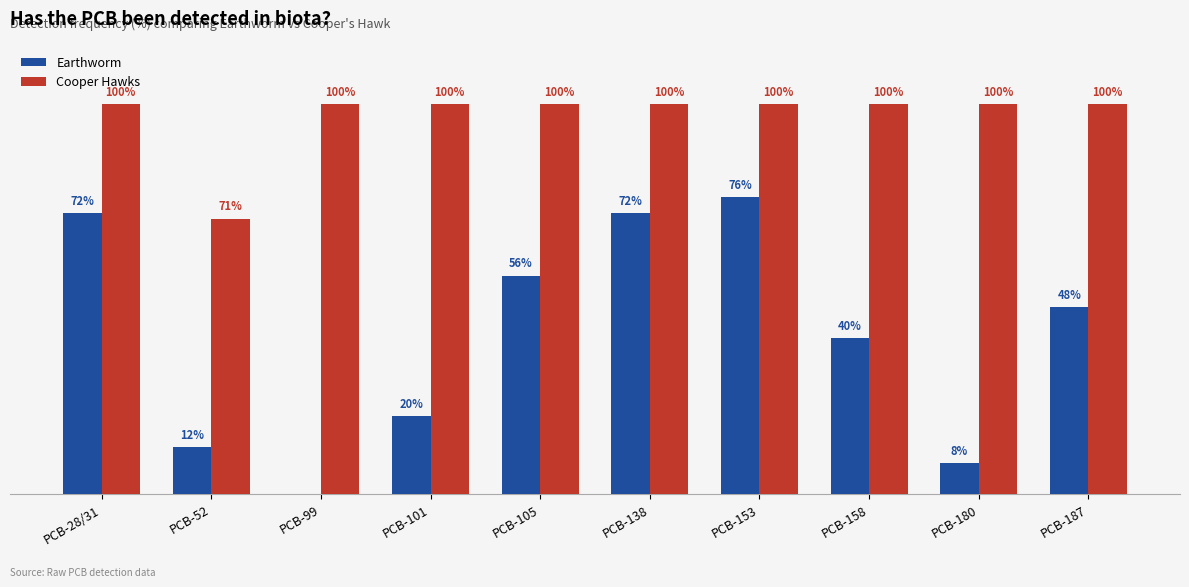

Are the bars horizontal?

No